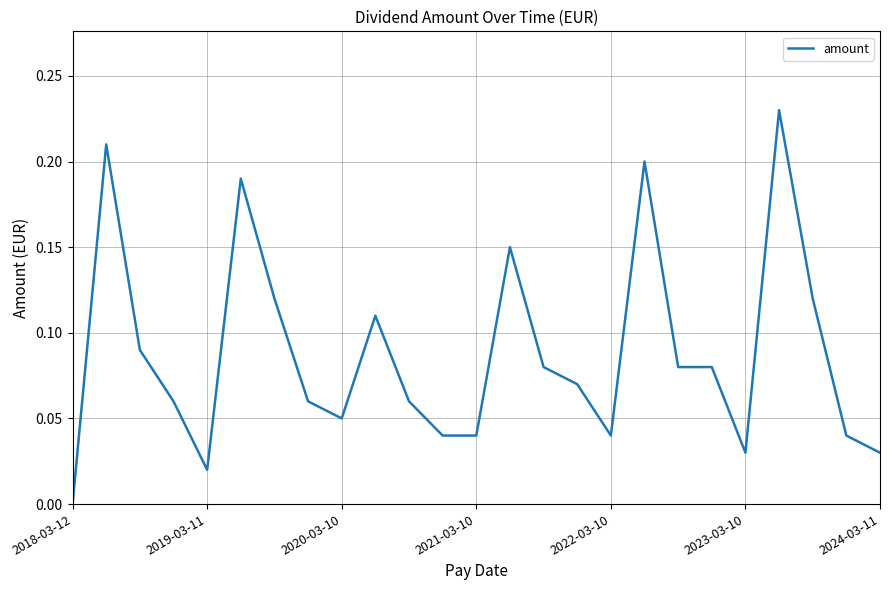

Is this an area chart (filled region under the line)?

No